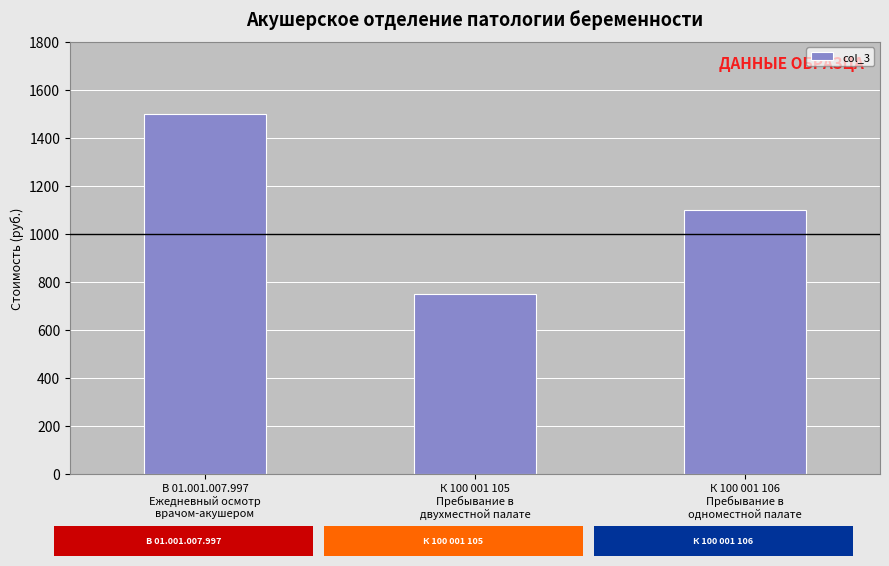

Where is the data nearest to the value 1125?

К 100 001 106
Пребывание в
одноместной палате